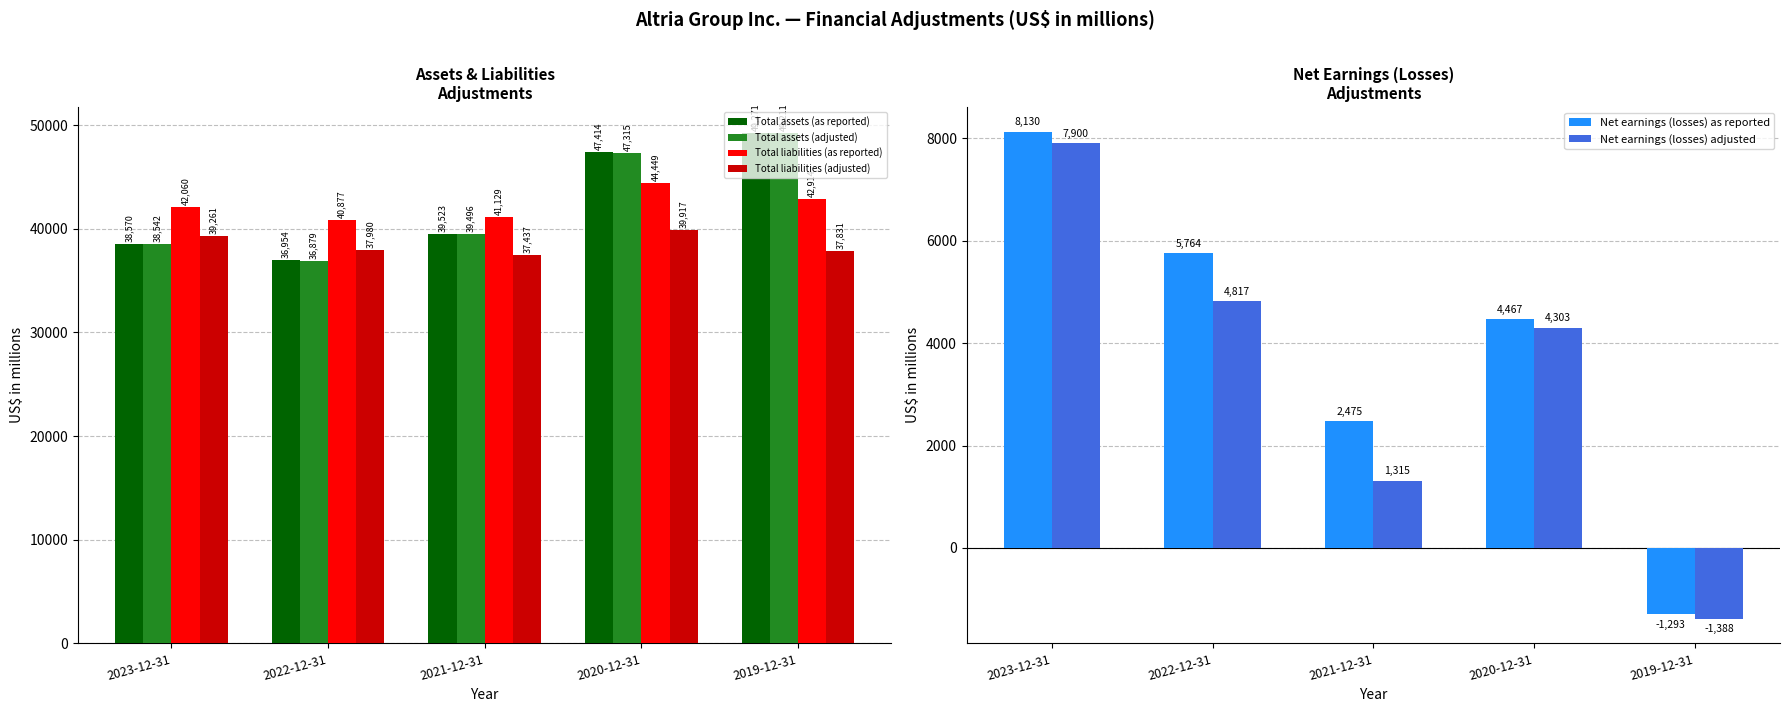

Reading left to right, extract all data points from this chart.

Total assets (as reported): 2023-12-31=38570	2022-12-31=36954	2021-12-31=39523	2020-12-31=47414	2019-12-31=49271
Total assets (adjusted): 2023-12-31=38542	2022-12-31=36879	2021-12-31=39496	2020-12-31=47315	2019-12-31=49211
Total liabilities (as reported): 2023-12-31=42060	2022-12-31=40877	2021-12-31=41129	2020-12-31=44449	2019-12-31=42914
Total liabilities (adjusted): 2023-12-31=39261	2022-12-31=37980	2021-12-31=37437	2020-12-31=39917	2019-12-31=37831
Net earnings (losses) as reported: 2023-12-31=8130	2022-12-31=5764	2021-12-31=2475	2020-12-31=4467	2019-12-31=-1293
Net earnings (losses) adjusted: 2023-12-31=7900	2022-12-31=4817	2021-12-31=1315	2020-12-31=4303	2019-12-31=-1388